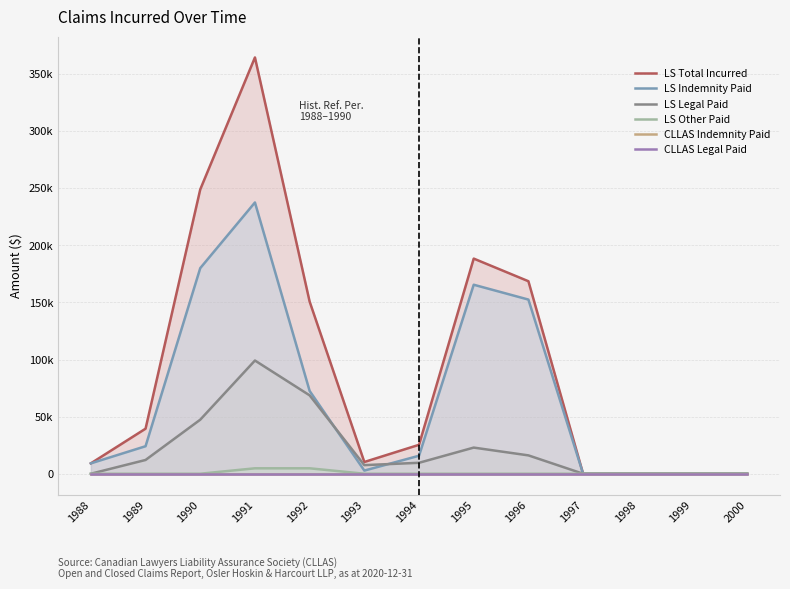

At 1999, list the series in order from smallest to largest.

LS Total Incurred, LS Indemnity Paid, LS Legal Paid, LS Other Paid, CLLAS Indemnity Paid, CLLAS Legal Paid